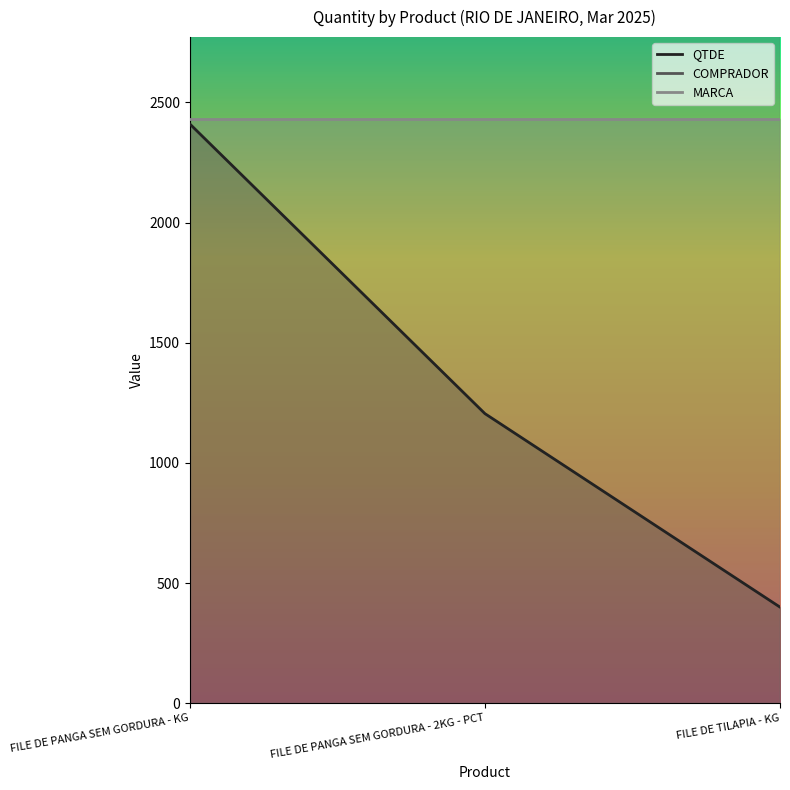

True or false: MARCA has a value of 2430 at FILE DE TILAPIA - KG.

True